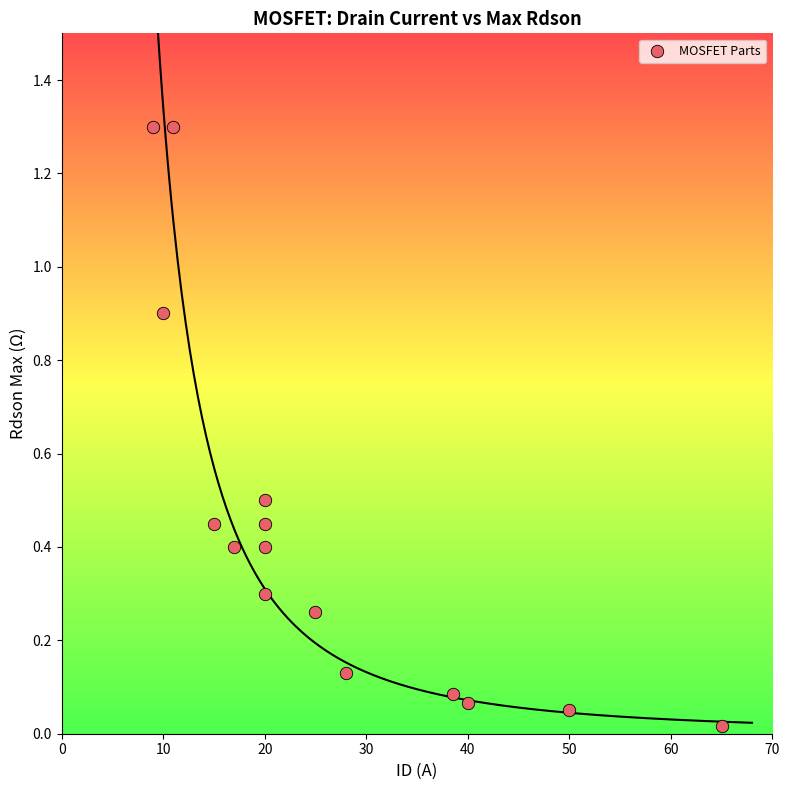

What is the range of Y values (max minus min)?

1.3